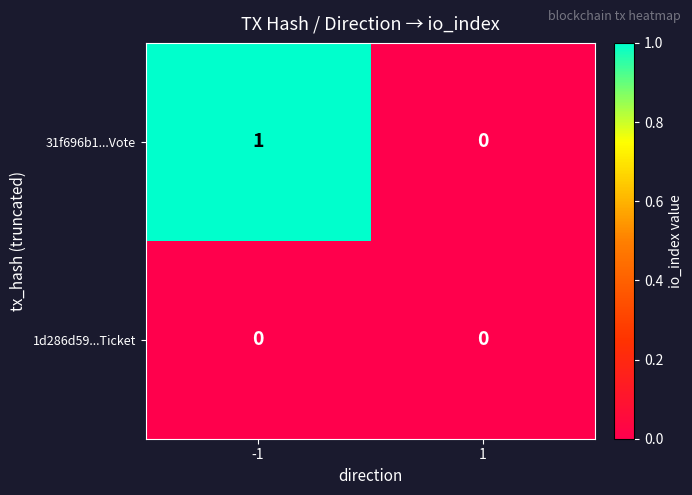

At which category is the sum across all series the highest?

-1